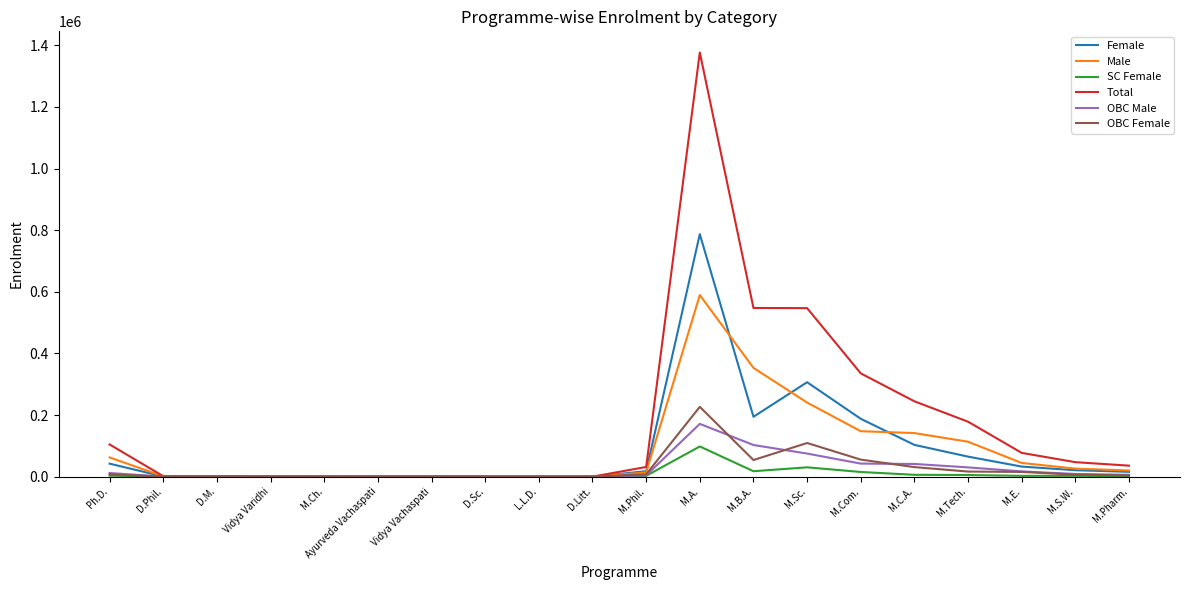

At how many categories does at least one series exceed 1229345?

1